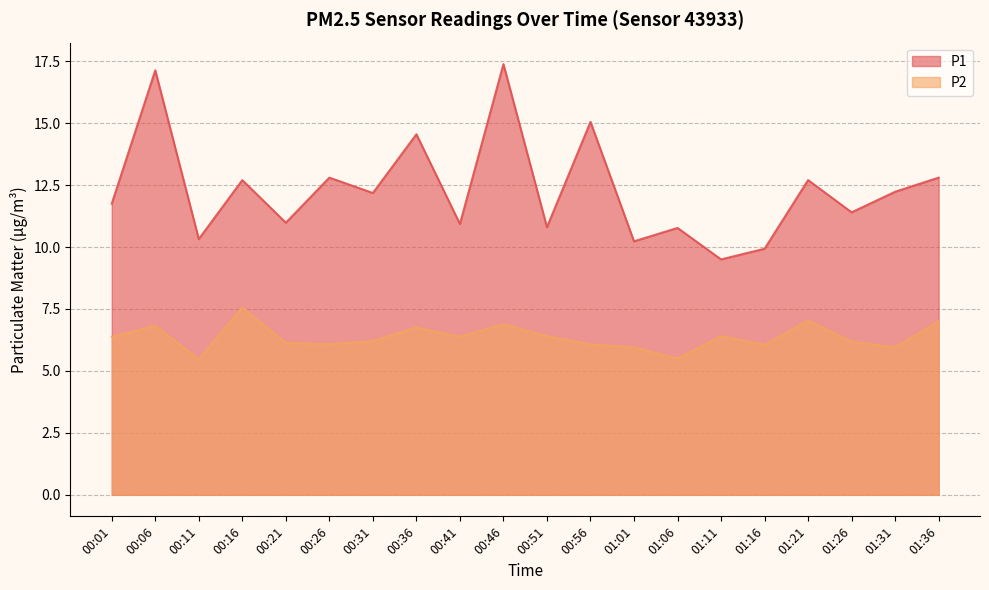

At which label is P2 closest to 6?

01:01